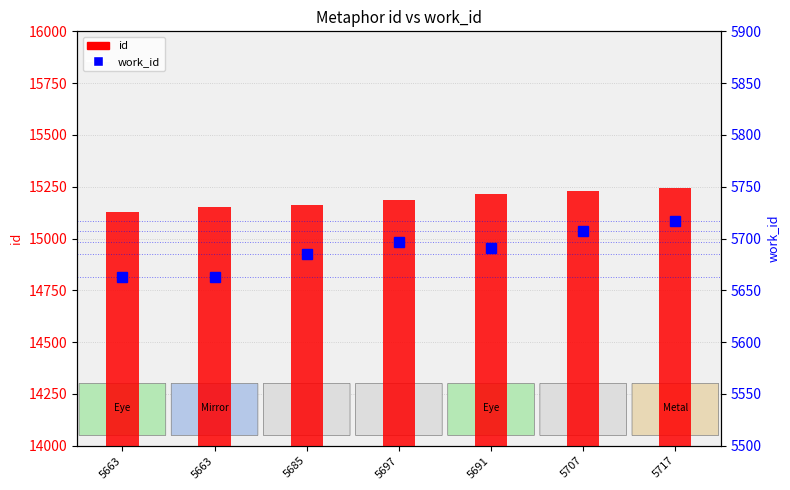

What is the total value across all series at 5697?

20883